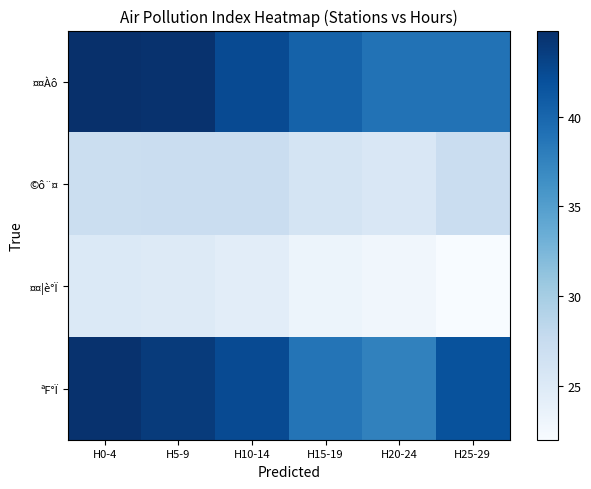

Reading left to right, what are all the values shown in this chart?

¤¤Àô: H0-4=44.8	H5-9=44.6	H10-14=42.4	H15-19=40.4	H20-24=39.0	H25-29=39.0
©ô¨¤: H0-4=27.0	H5-9=27.2	H10-14=27.2	H15-19=26.0	H20-24=25.4	H25-29=27.2
¤¤¦è°Ï: H0-4=25.2	H5-9=25.0	H10-14=24.4	H15-19=23.2	H20-24=22.8	H25-29=22.0
ªF°Ï: H0-4=44.6	H5-9=43.8	H10-14=42.4	H15-19=38.8	H20-24=37.6	H25-29=41.8